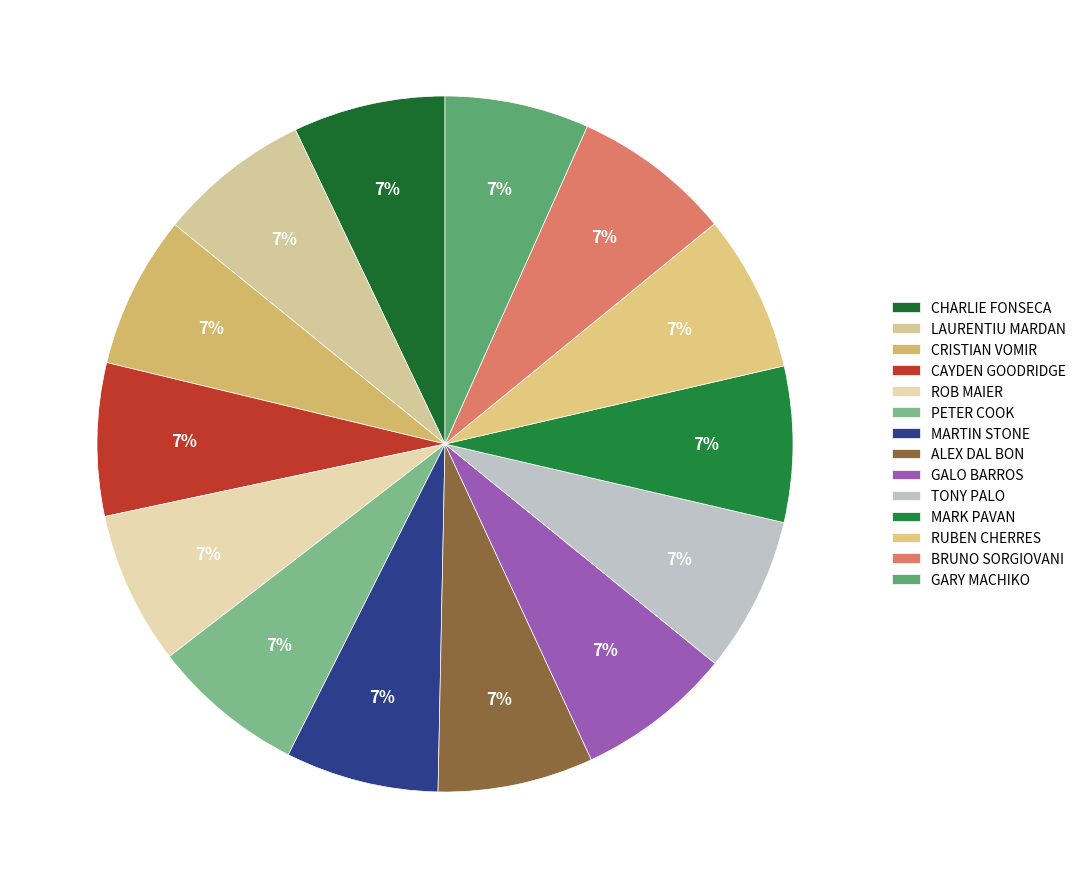

What is the ratio of the value at GALO BARROS to the value at ALEX DAL BON?

1.0